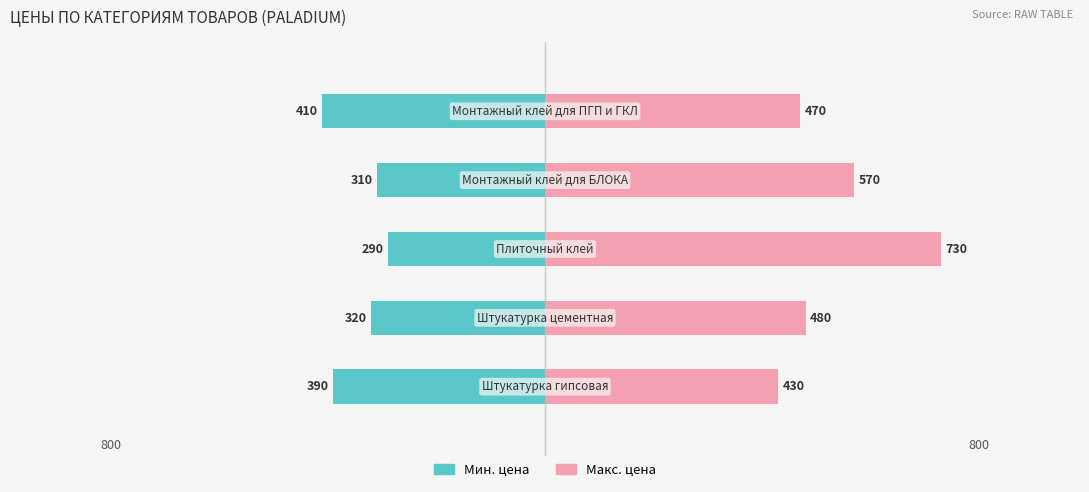

The Макс. цена series shows 1117 at 2. True or false?

False